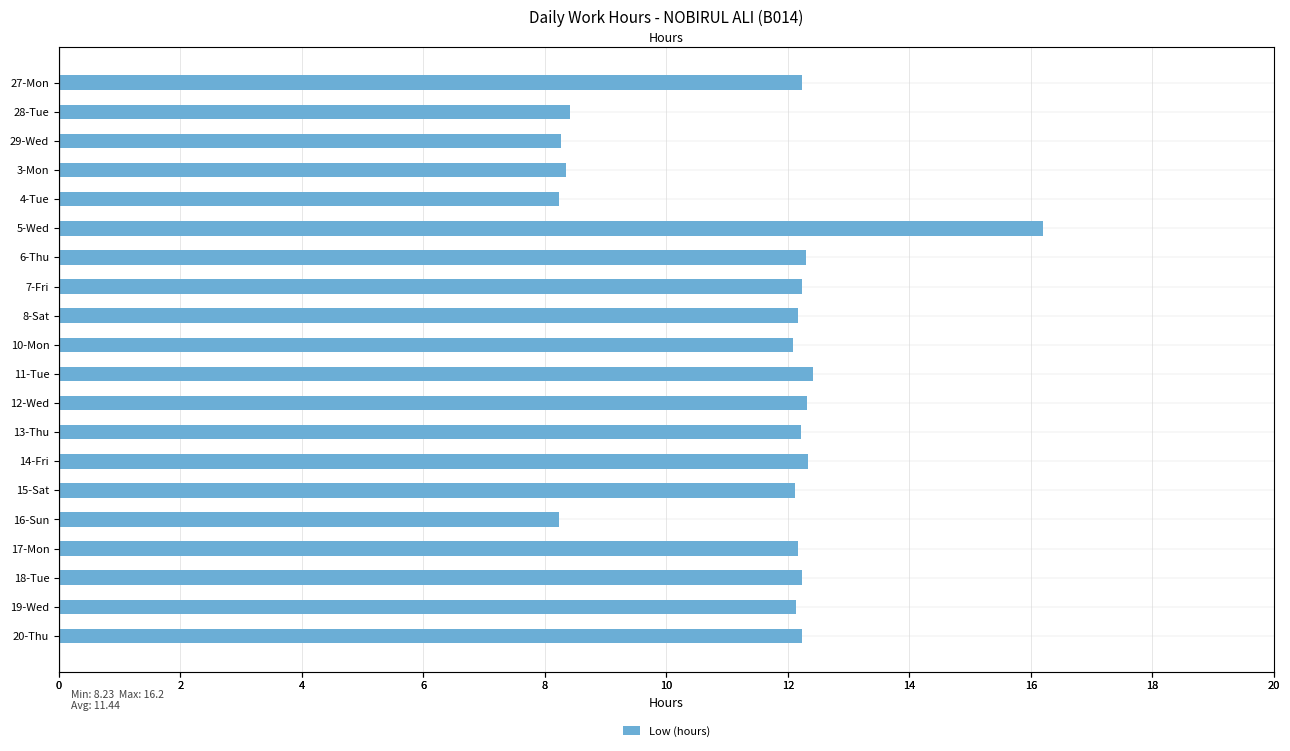

What is the sum of all values?

228.9